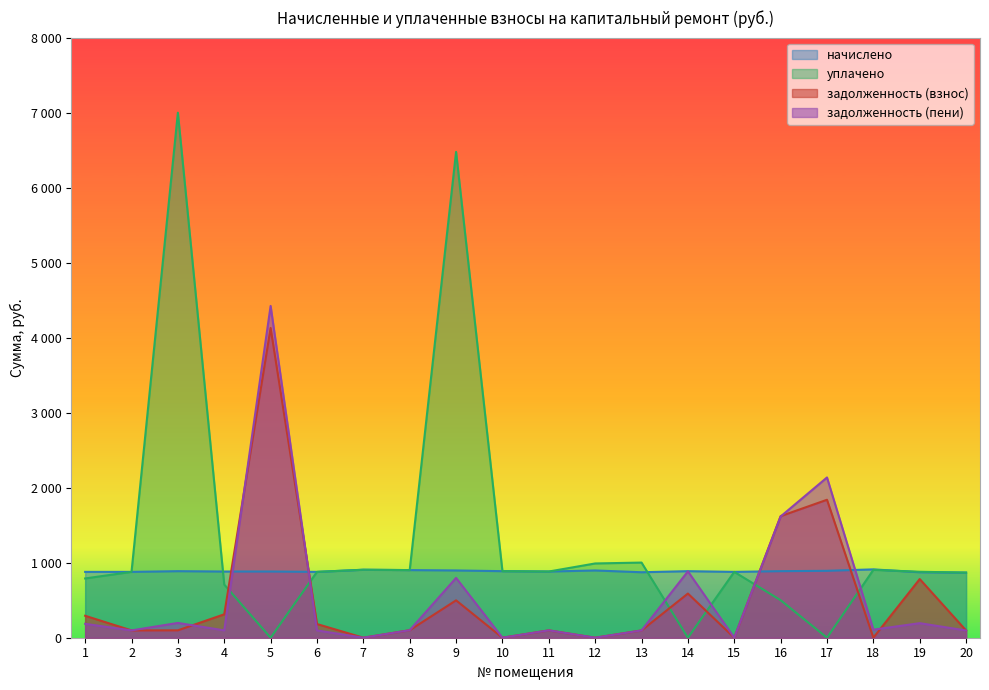

Does the chart display data point markers on the line(s)?

No